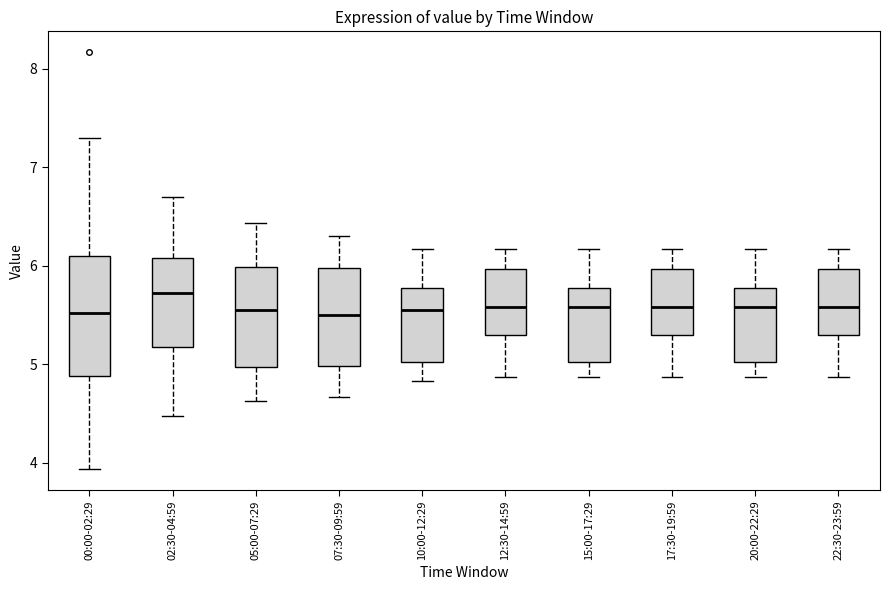

Reading left to right, transcribe this box plot: for each box, give where its median line is, the range the box spans, and where its two whiskers end, as read against the y-axis. The values are not printed on the chart, so give them approximately, as read against the axis.

00:00-02:29: median 5.5, box 4.9 to 6.1, whiskers 3.9 to 7.3
02:30-04:59: median 5.7, box 5.2 to 6.1, whiskers 4.5 to 6.7
05:00-07:29: median 5.6, box 5.0 to 6.0, whiskers 4.6 to 6.4
07:30-09:59: median 5.5, box 5.0 to 6.0, whiskers 4.7 to 6.3
10:00-12:29: median 5.6, box 5.0 to 5.8, whiskers 4.8 to 6.2
12:30-14:59: median 5.6, box 5.3 to 6.0, whiskers 4.9 to 6.2
15:00-17:29: median 5.6, box 5.0 to 5.8, whiskers 4.9 to 6.2
17:30-19:59: median 5.6, box 5.3 to 6.0, whiskers 4.9 to 6.2
20:00-22:29: median 5.6, box 5.0 to 5.8, whiskers 4.9 to 6.2
22:30-23:59: median 5.6, box 5.3 to 6.0, whiskers 4.9 to 6.2